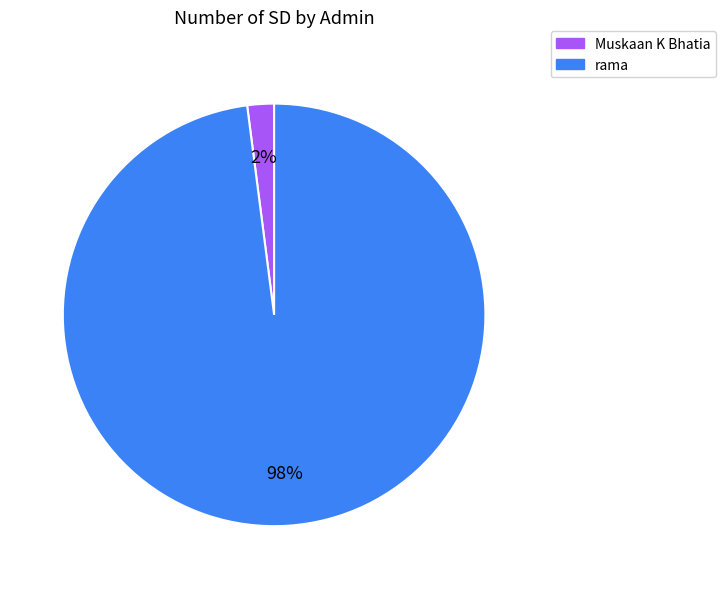

To the nearest percent, what portion does rama represent?

98%